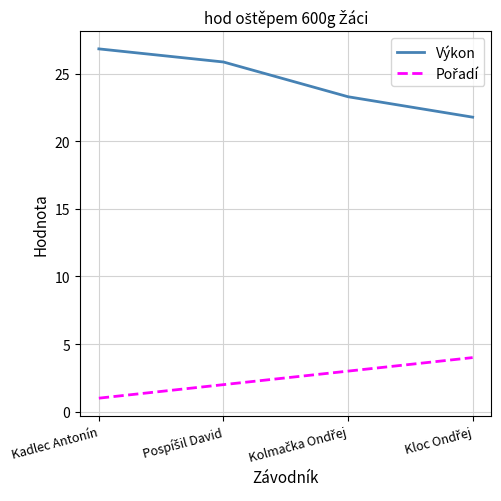

Is it true that Výkon equals 26.8 at Kadlec Antonín?

True